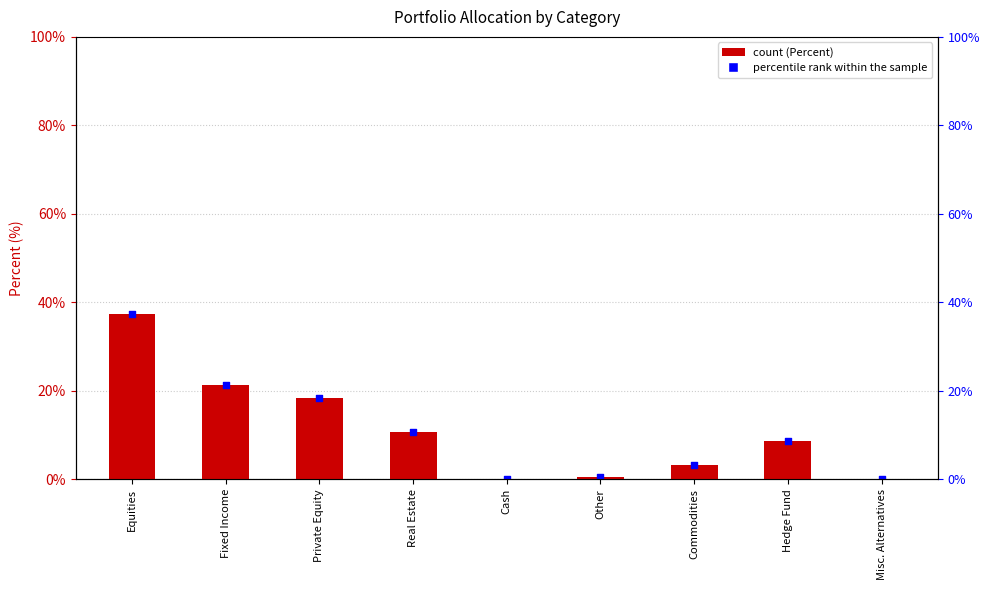

Which series reaches the minimum Y coordinate?

Percent